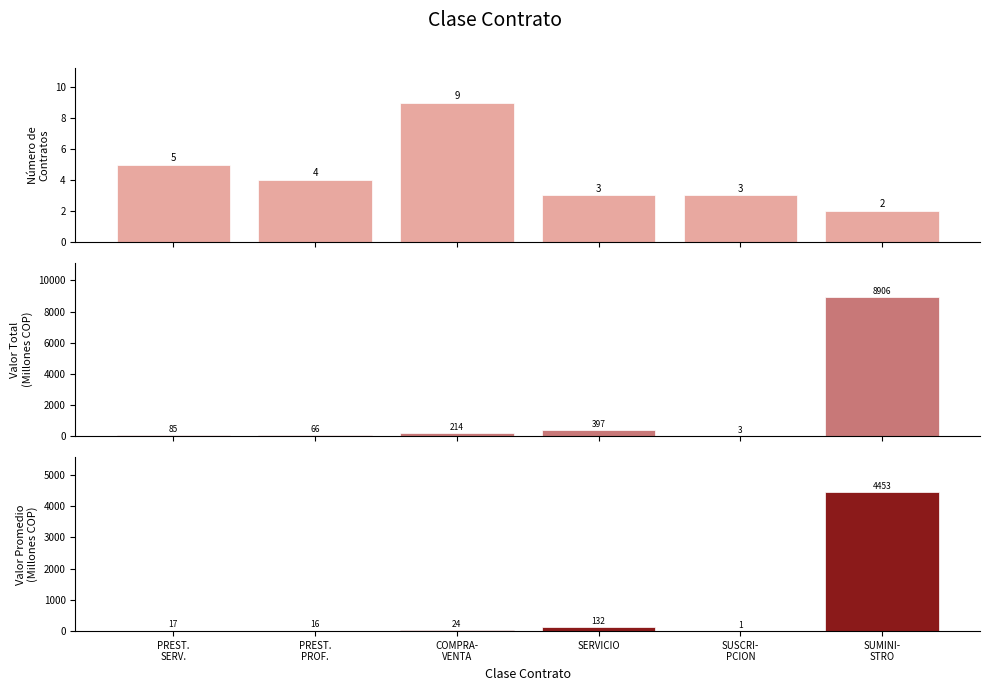

What is the difference between the highest and lowest values at PREST.
PROF.?

61.7